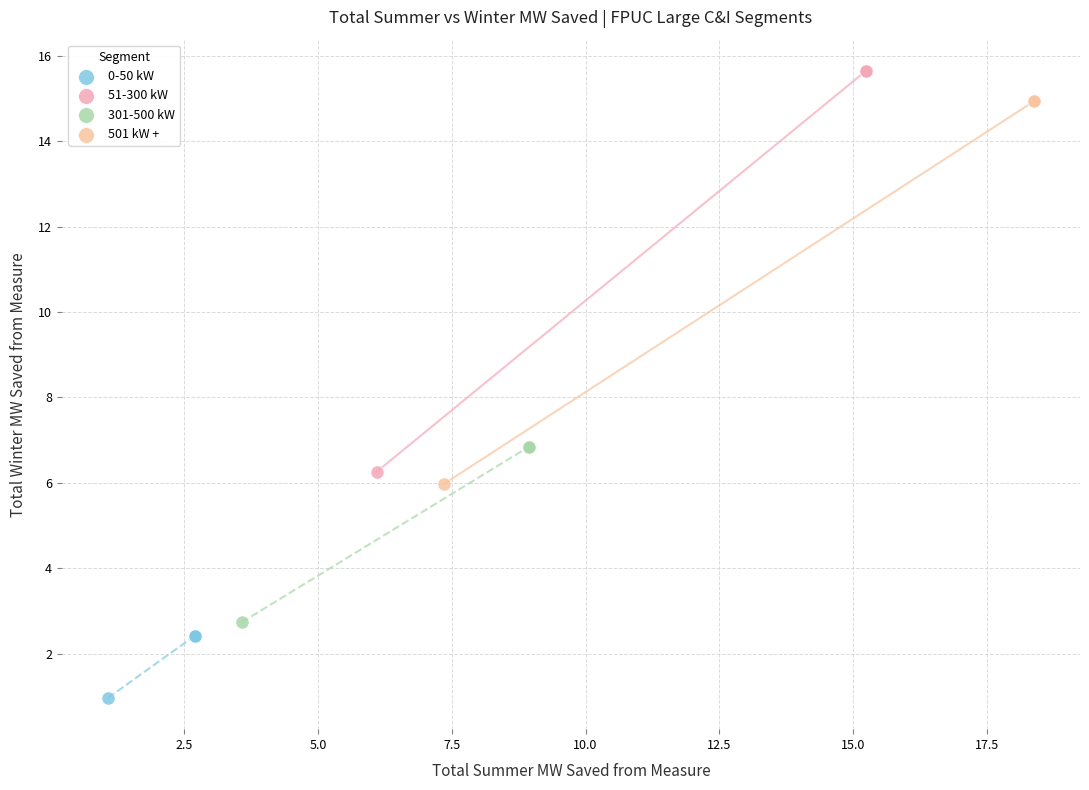

Which series reaches the minimum Y coordinate?

0-50 kW